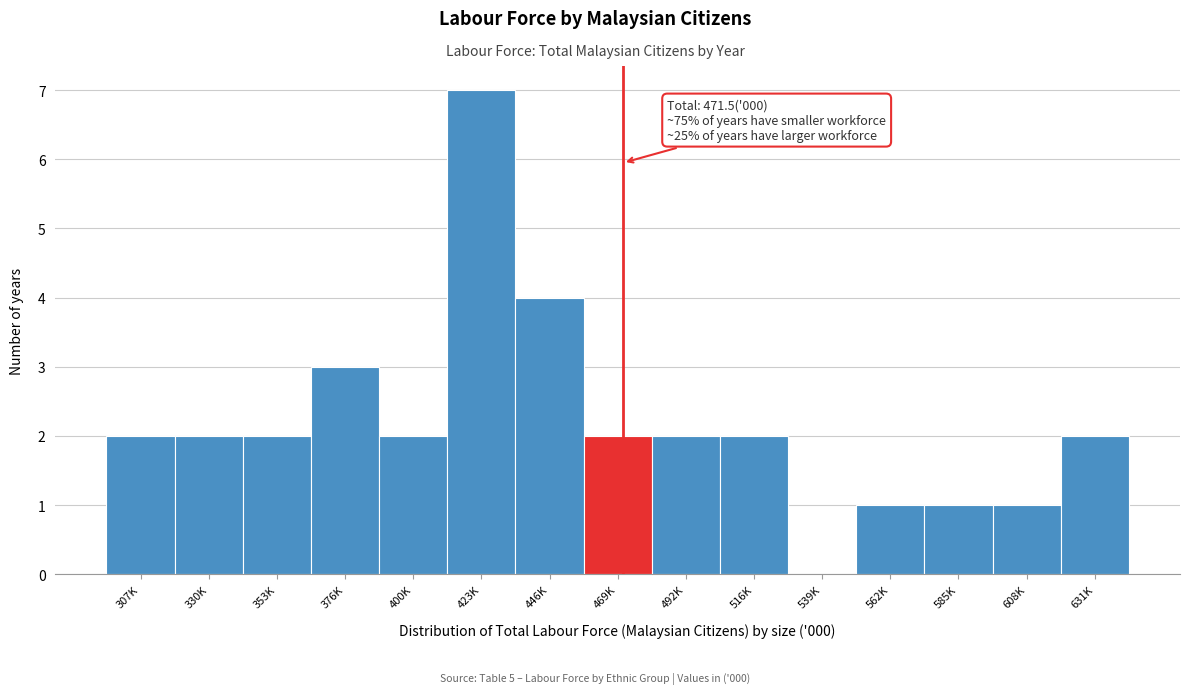

Reading left to right, extract all data points from this chart.

307K=2	330K=2	353K=2	376K=3	400K=2	423K=7	446K=4	469K=2	492K=2	516K=2	539K=0	562K=1	585K=1	608K=1	631K=2